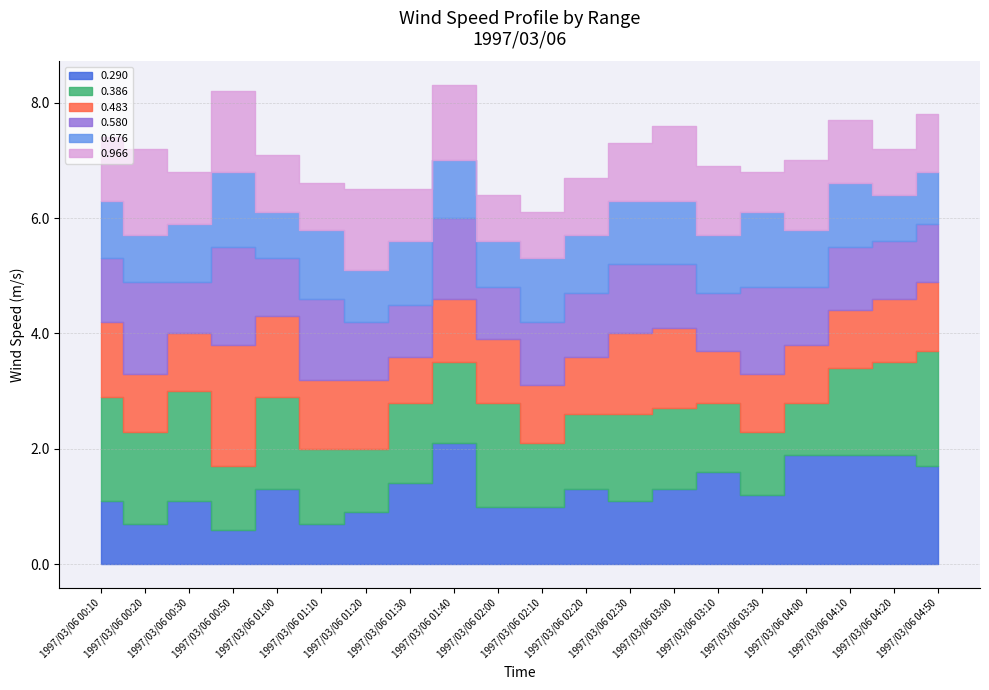

True or false: 0.290 and 0.676 cross at least once.

True